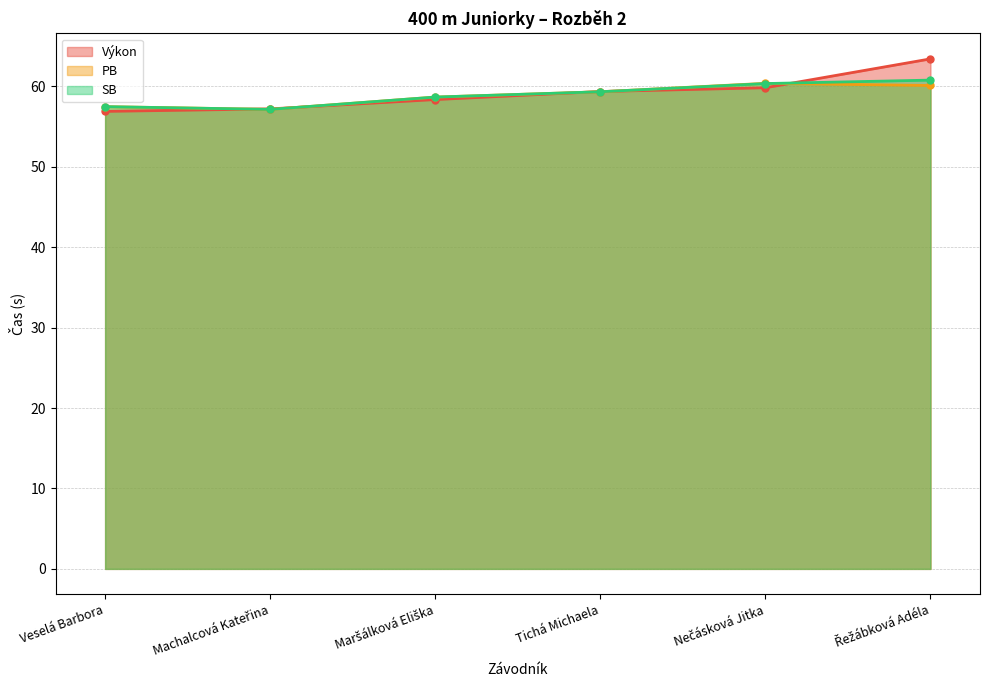

List the labels in order of SB value, largest first.

Řežábková Adéla, Nečásková Jitka, Tichá Michaela, Maršálková Eliška, Veselá Barbora, Machalcová Kateřina